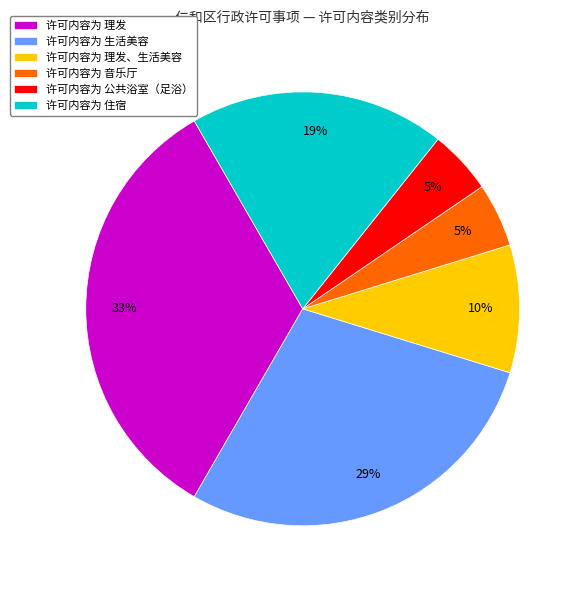

To the nearest percent, what percentage of the pie is 许可内容为 公共浴室（足浴）?

5%